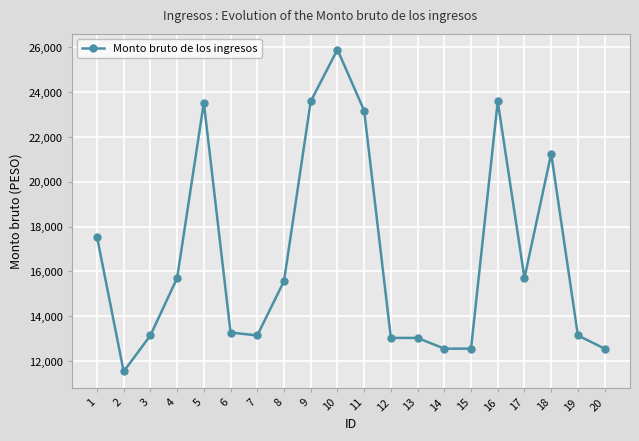

The value at 16 is 11414.1. True or false?

False